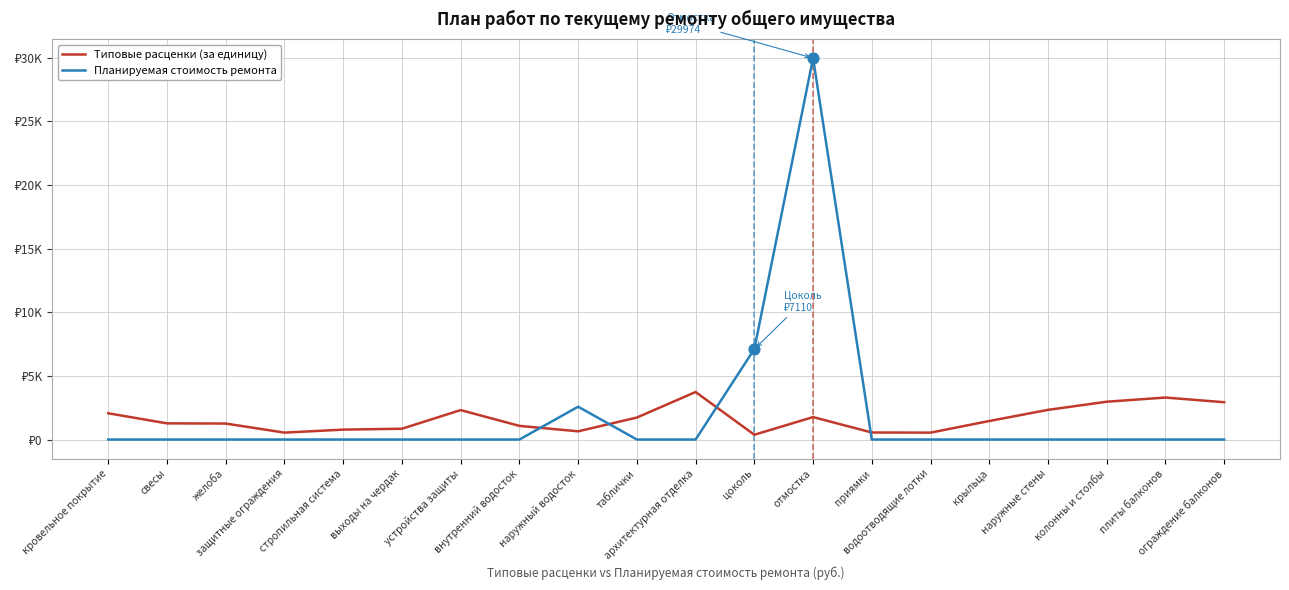

What is the total value across all series at наружные стены?

2331.0